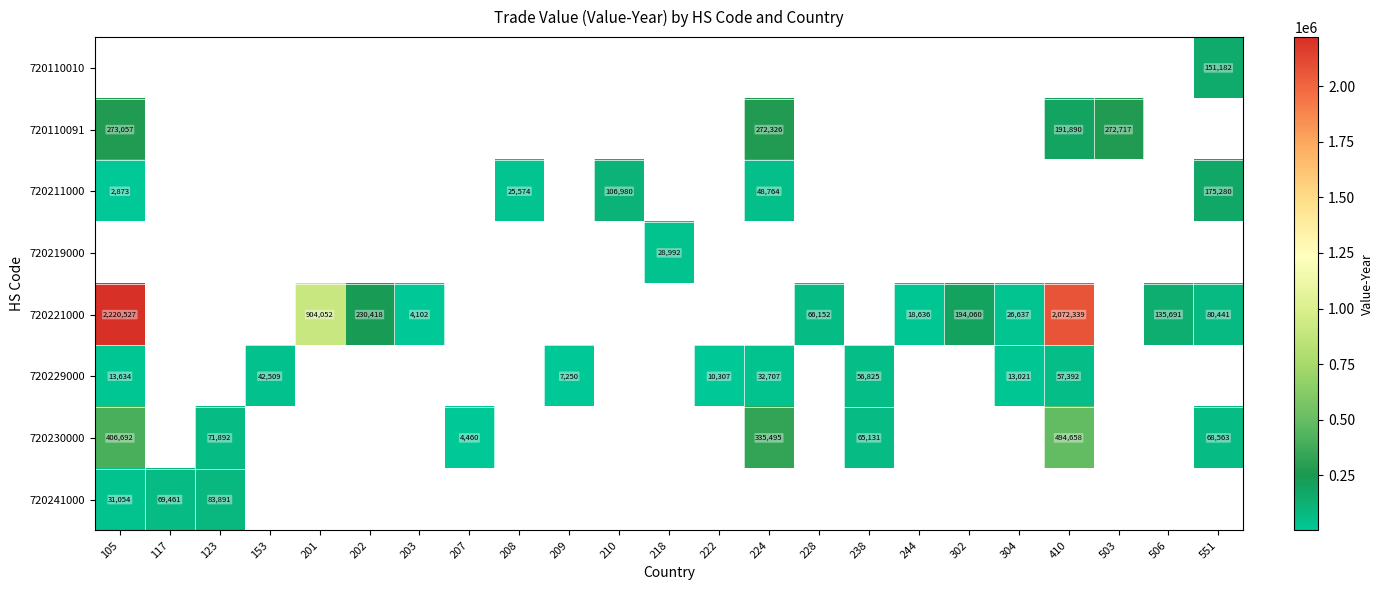

What is the difference between the 720221000 values at 244 and 202?

211782